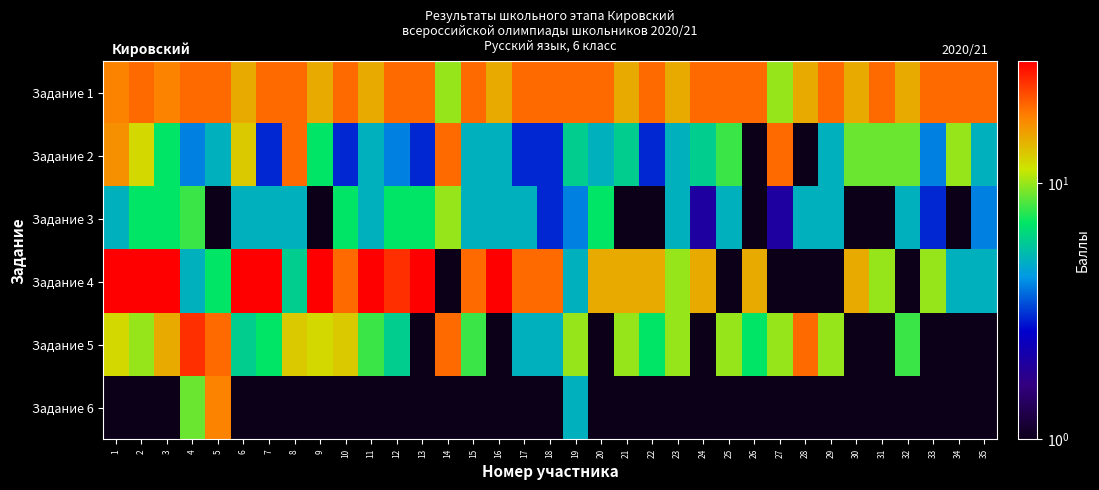

Count the number of categories in the chart.

35